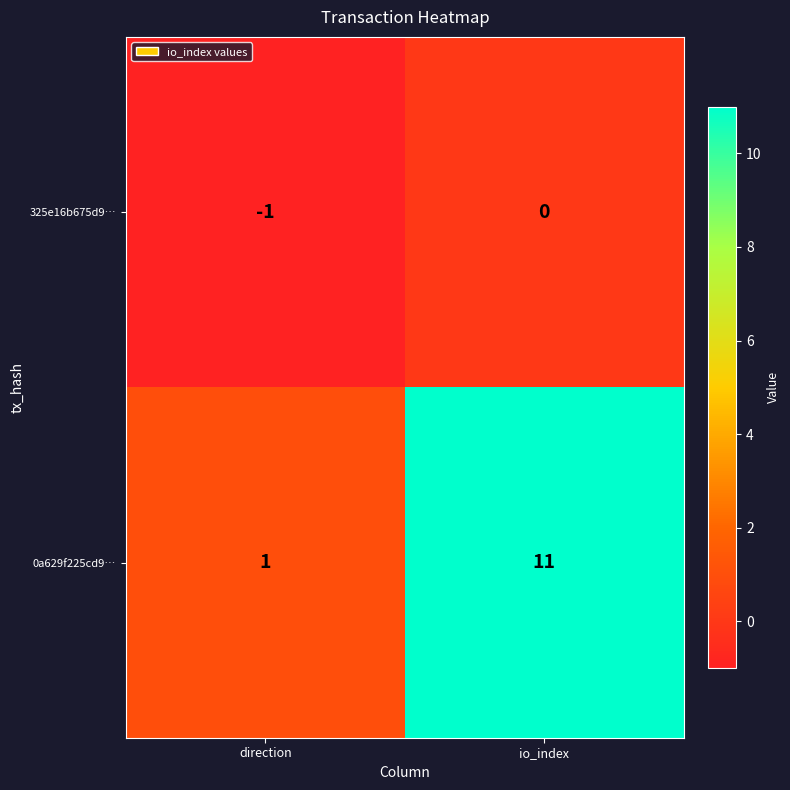

Reading left to right, list all the values displayed in this chart.

325e16b675d9…: direction=-1	io_index=0
0a629f225cd9…: direction=1	io_index=11